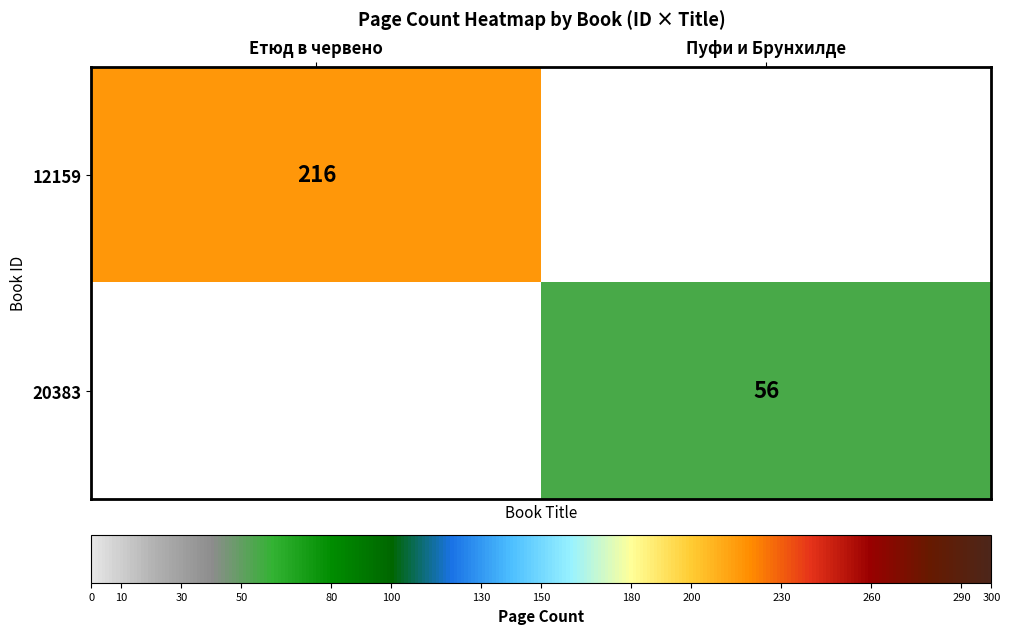

The 12159 series shows 216 at Етюд в червено. True or false?

True